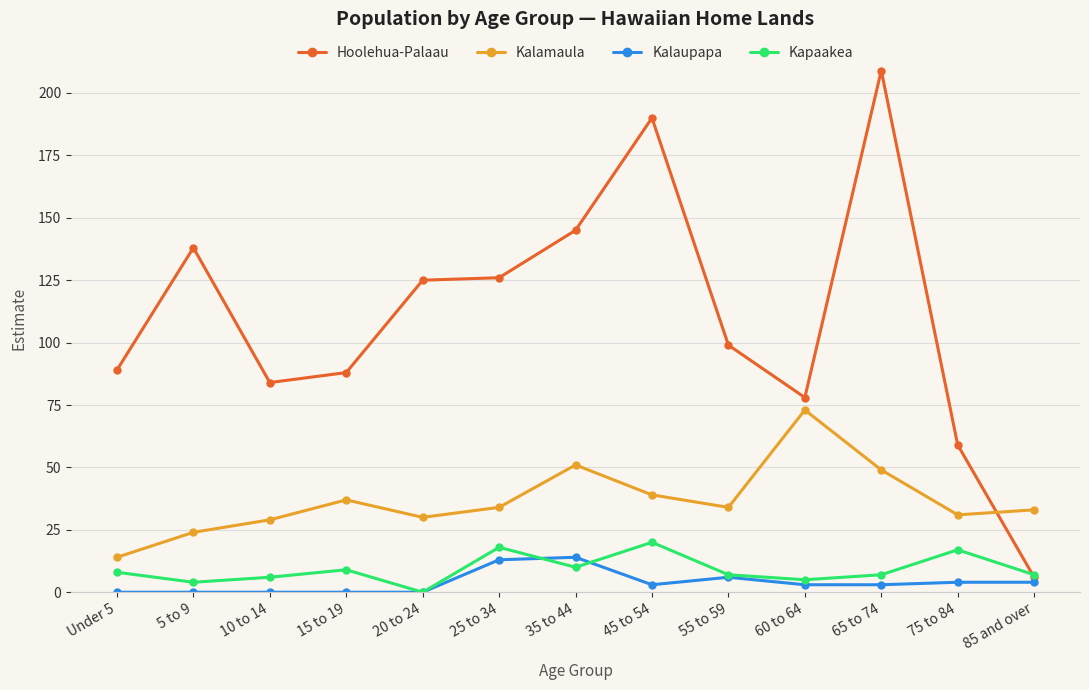

At how many categories does at least one series exceed 119?

6